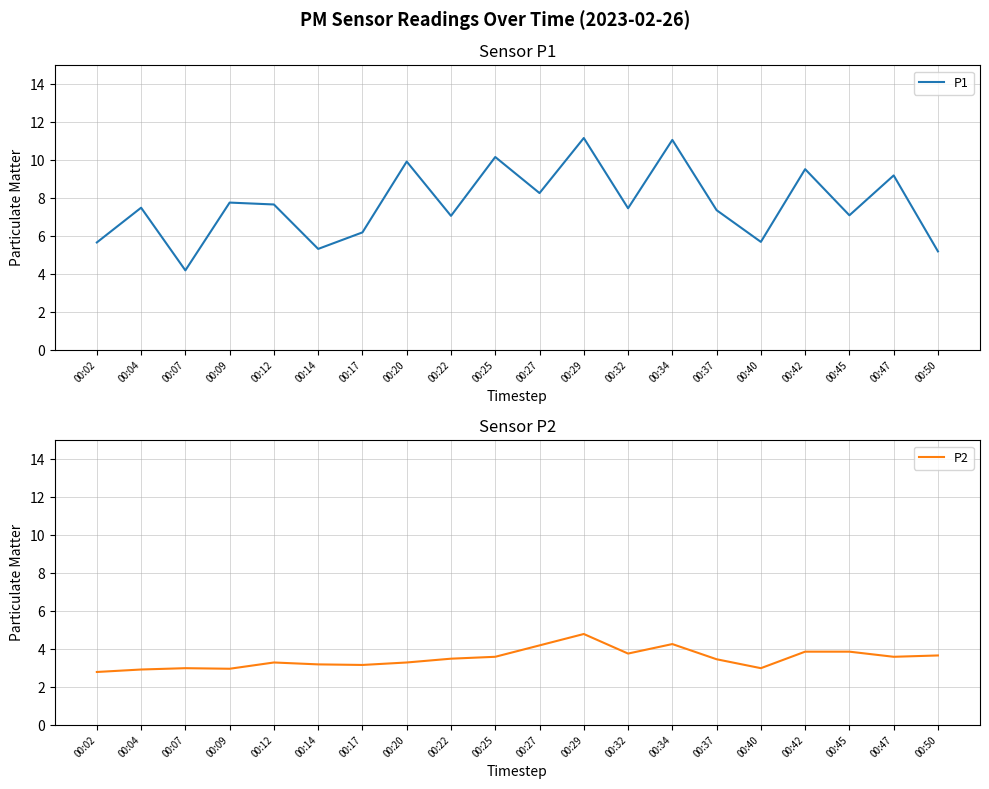

What are all the series names shown in the legend?

P1, P2